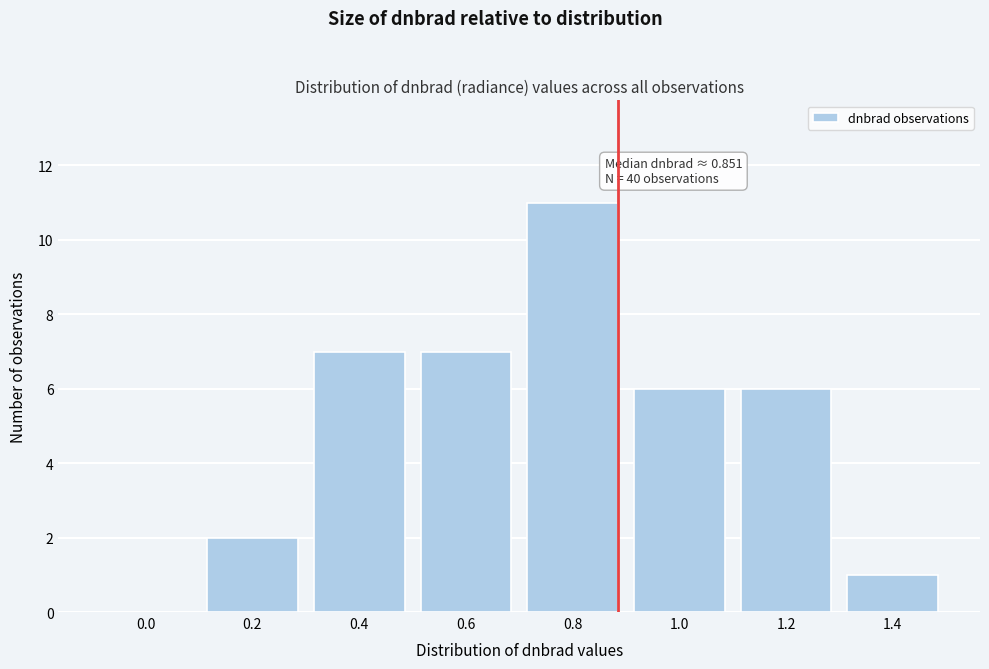

Reading left to right, extract all data points from this chart.

0.0=0	0.2=2	0.4=7	0.6=7	0.8=11	1.0=6	1.2=6	1.4=1